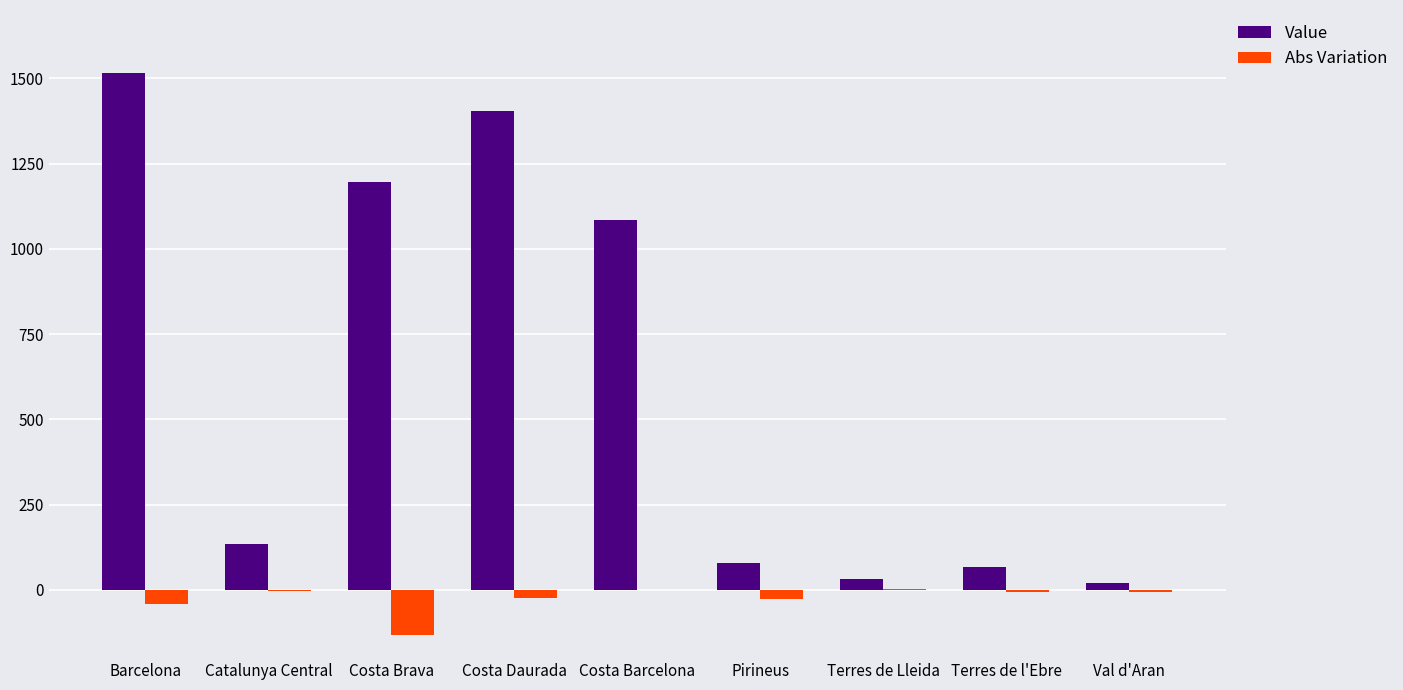

At which label does Value reach its peak?

Barcelona